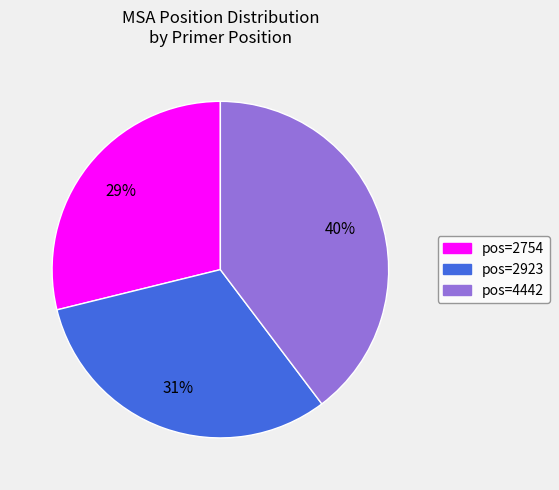

Which has a higher value, pos=2923 or pos=2754?

pos=2923